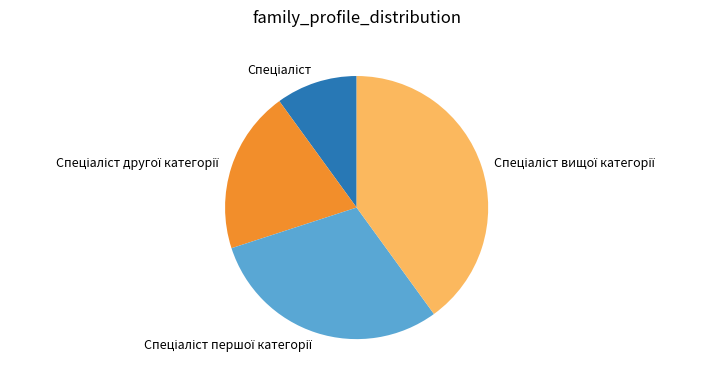

Is there any slice that represents more than half of the pie?

No